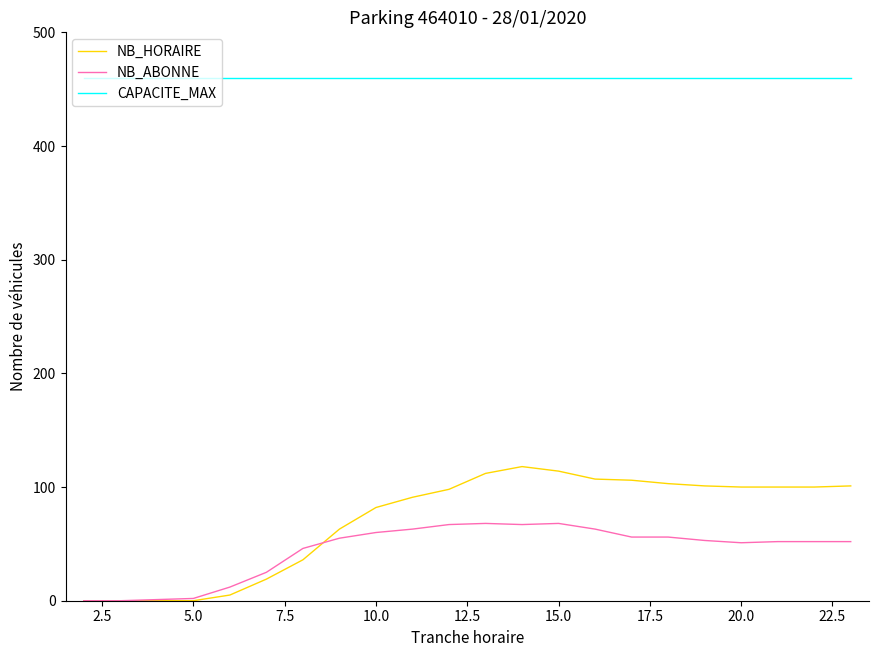

True or false: NB_ABONNE and NB_HORAIRE intersect in this chart.

True